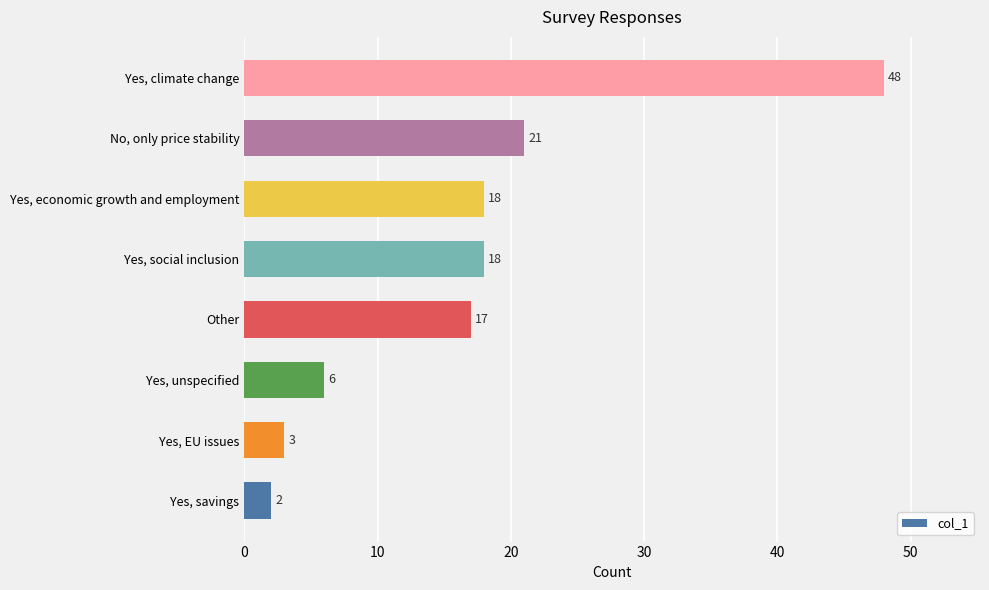

Between Yes, savings and Other, which is larger?

Other